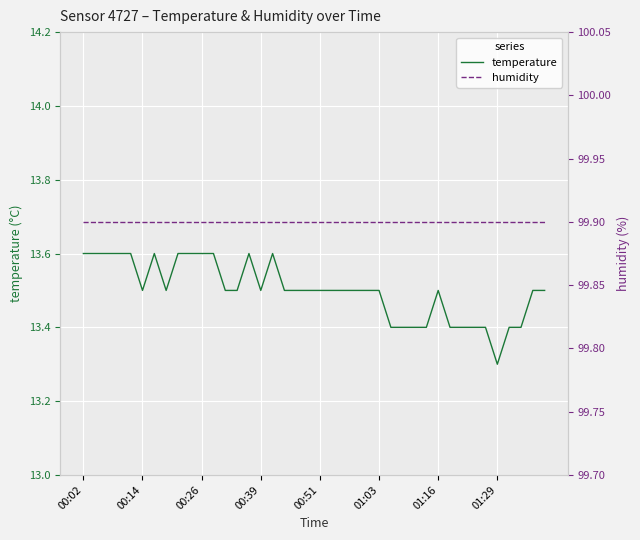

What are all the series names shown in the legend?

temperature, humidity